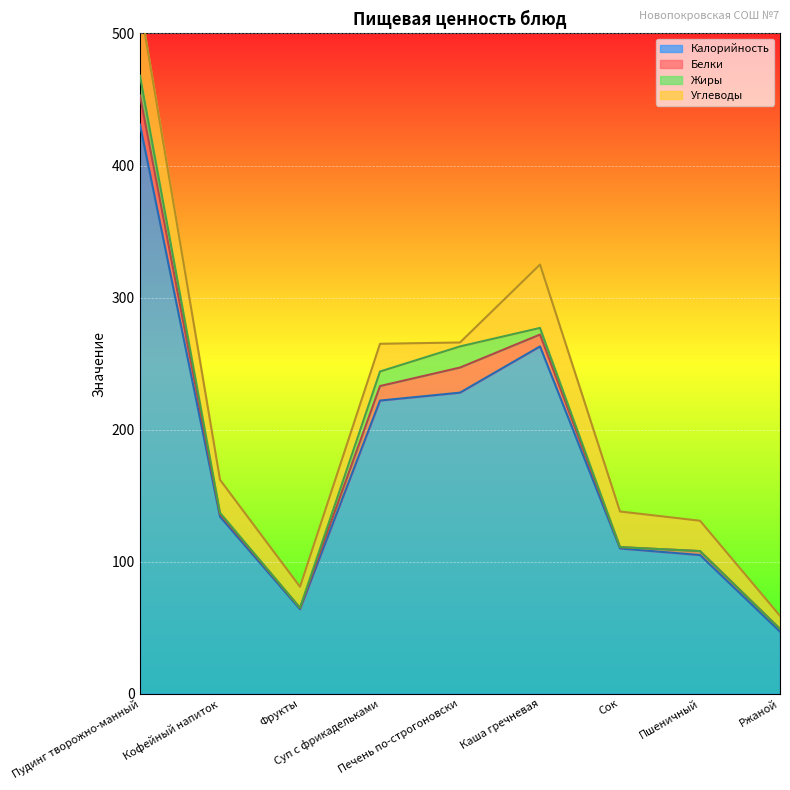

Which category has the lowest value across all series?

Фрукты